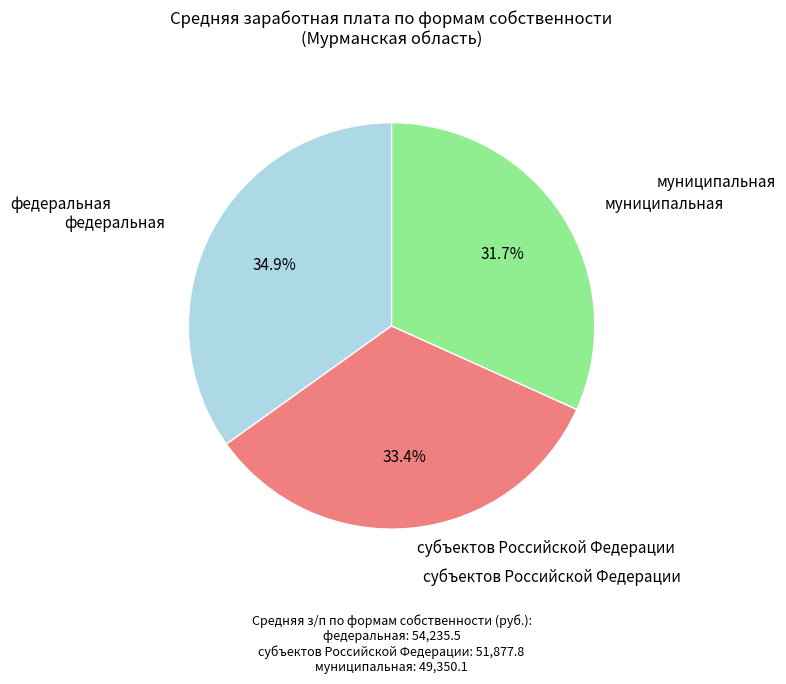

Is there any slice that represents more than half of the pie?

No